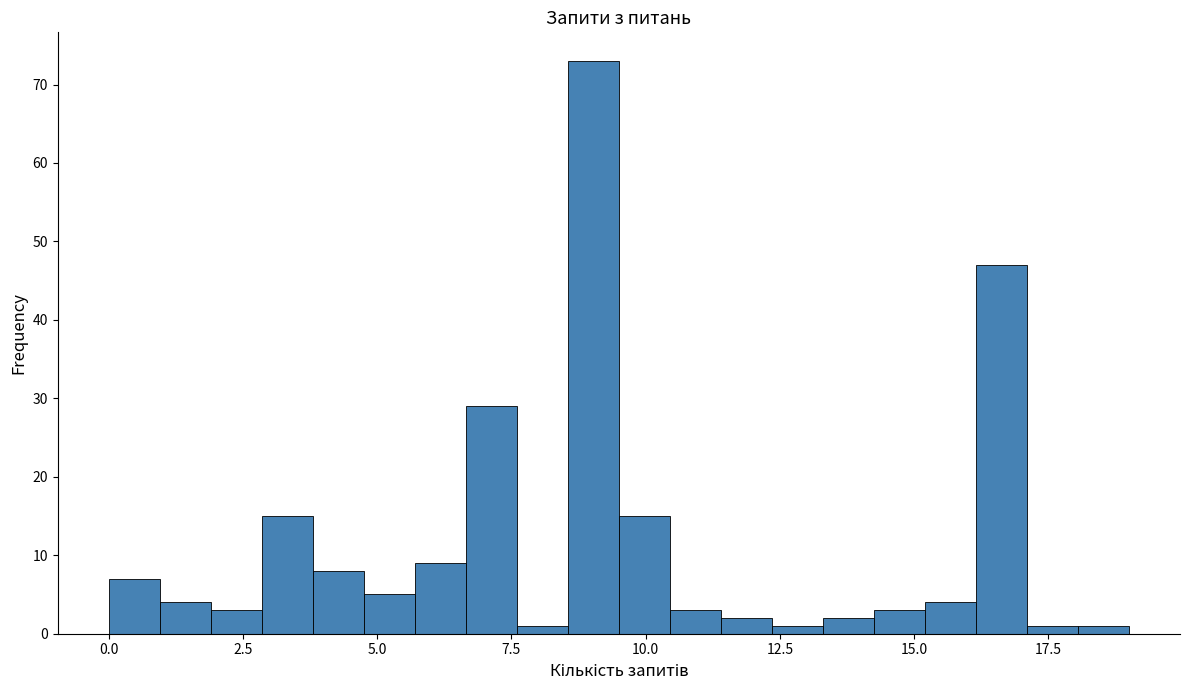

Around what value on the x-axis is the tallest bar? Give the approximate position of its centre, as read against the axis.

9.0